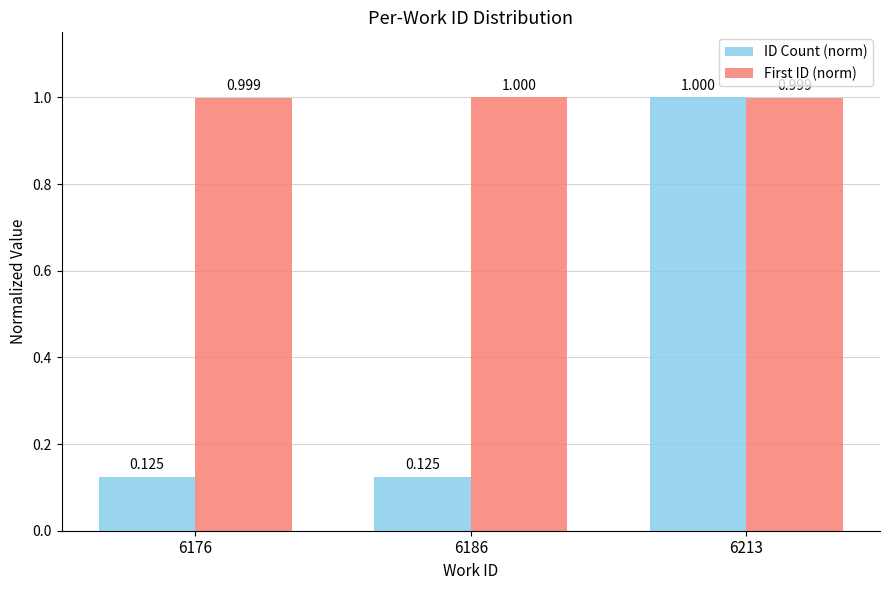

What is the highest value of the First ID (norm) series?

1.0